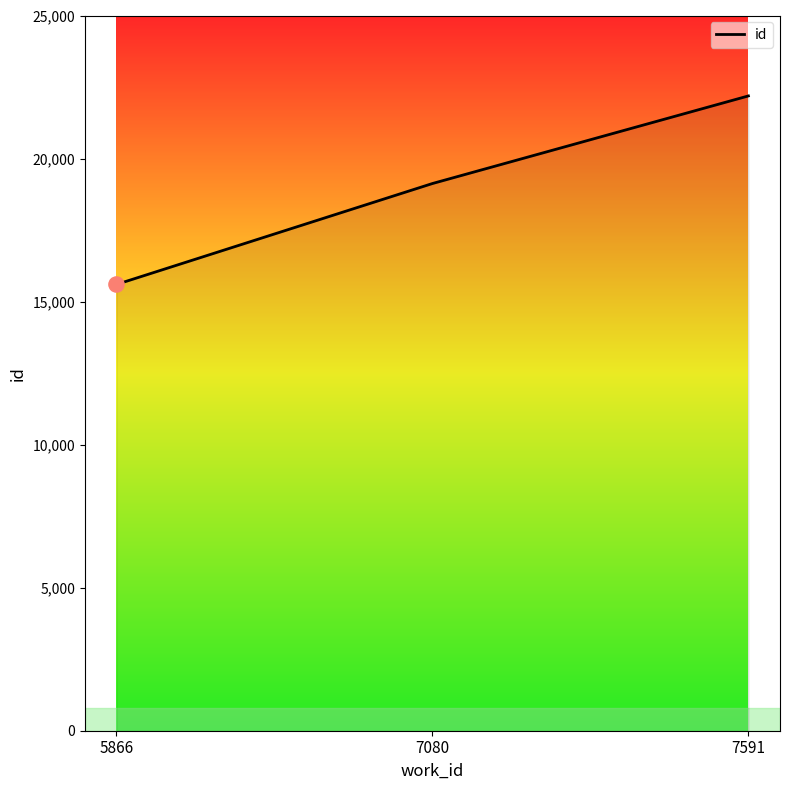

What is the change in value from 7080 to 7591?

+3062